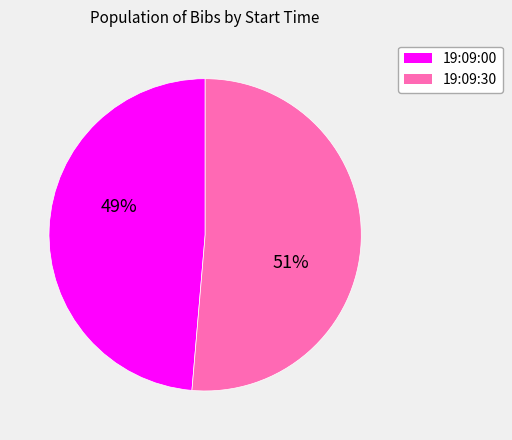

True or false: 19:09:30 accounts for 51% of the total.

True